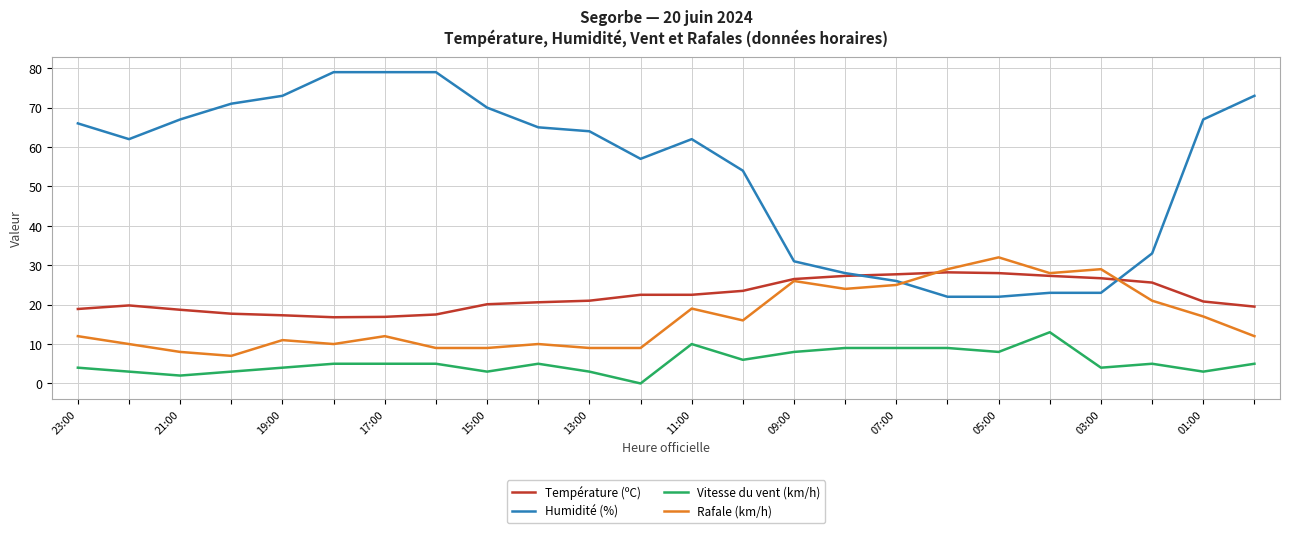

What is the difference between the second highest and second lowest values in the Vitesse du vent (km/h) series?

8.0